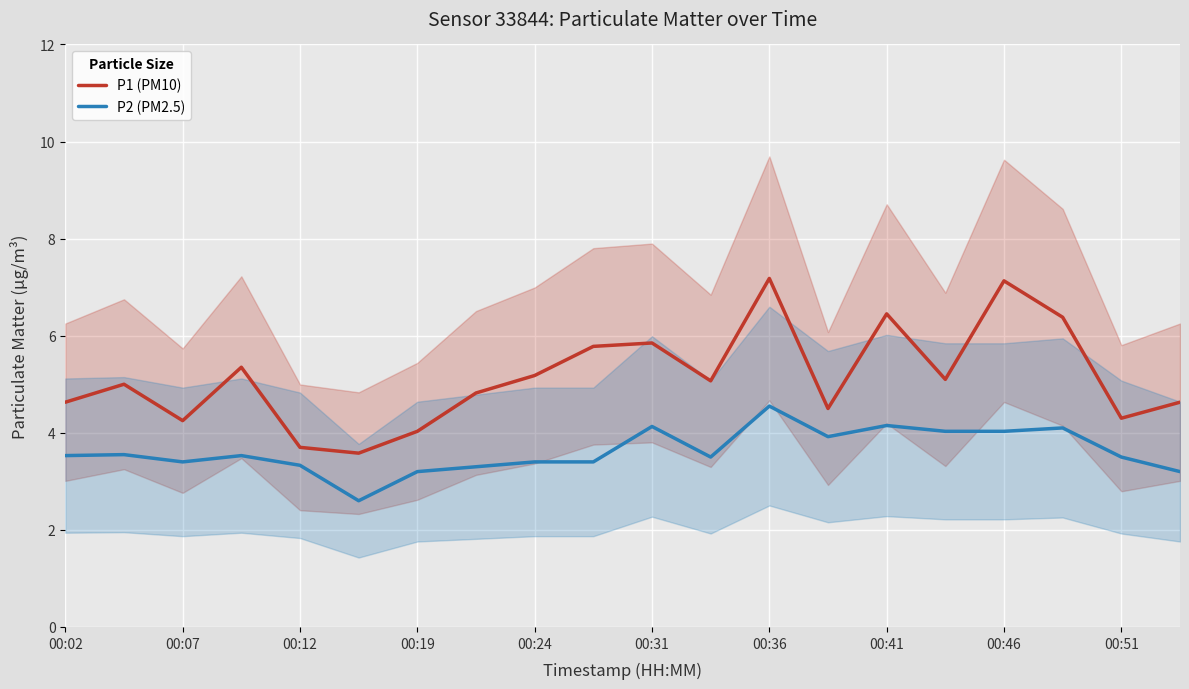

What is the minimum value for P2 (PM2.5)?

2.6